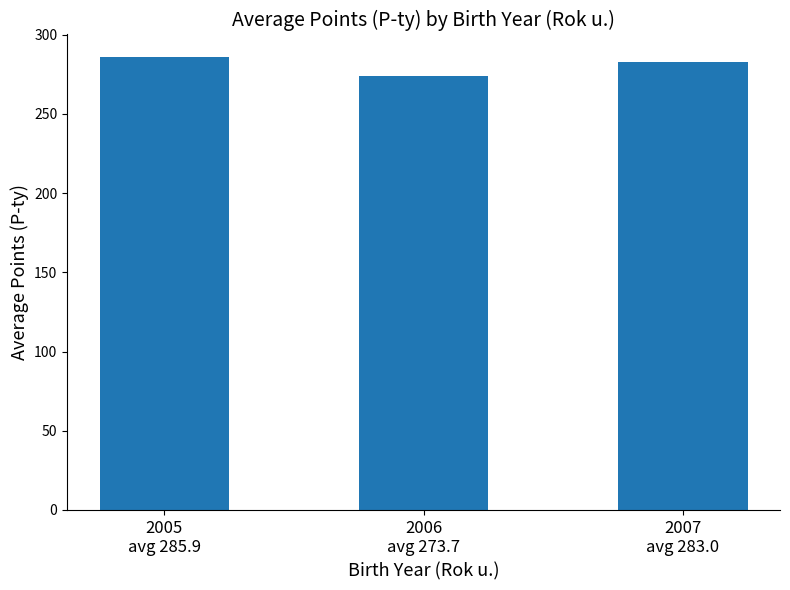

Which label corresponds to the smallest value in the chart?

2006
avg 273.7